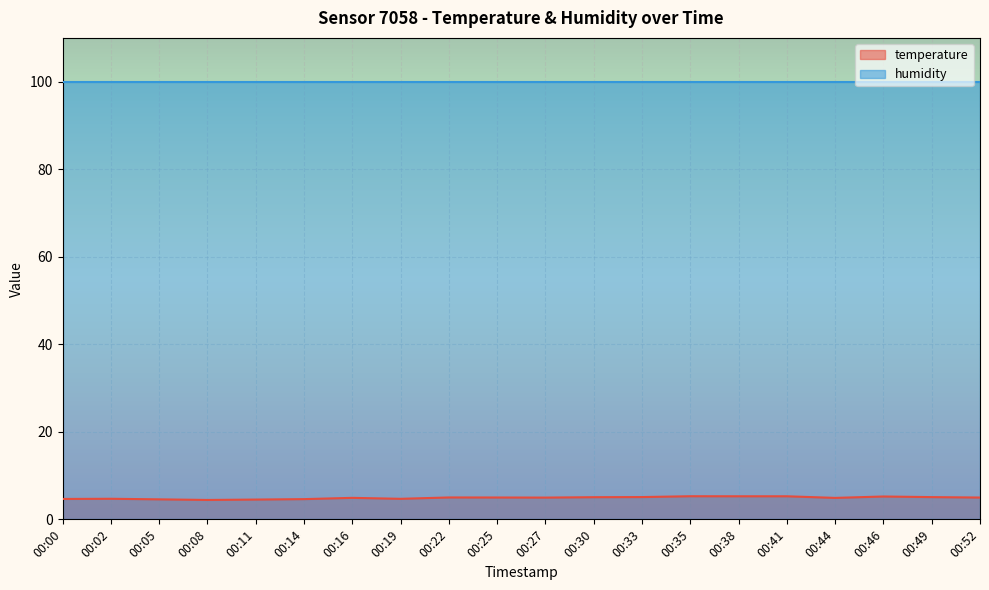

Is it true that the value at 00:14 is 1.7?

False